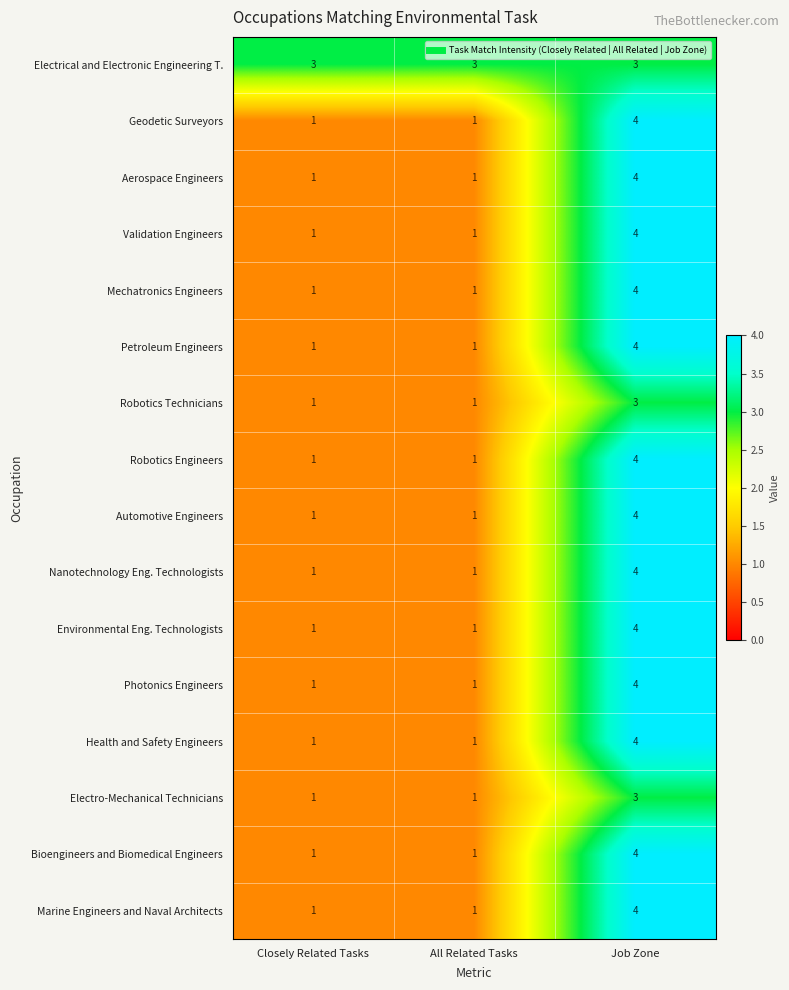

What is the total value across all series at Job Zone?

61